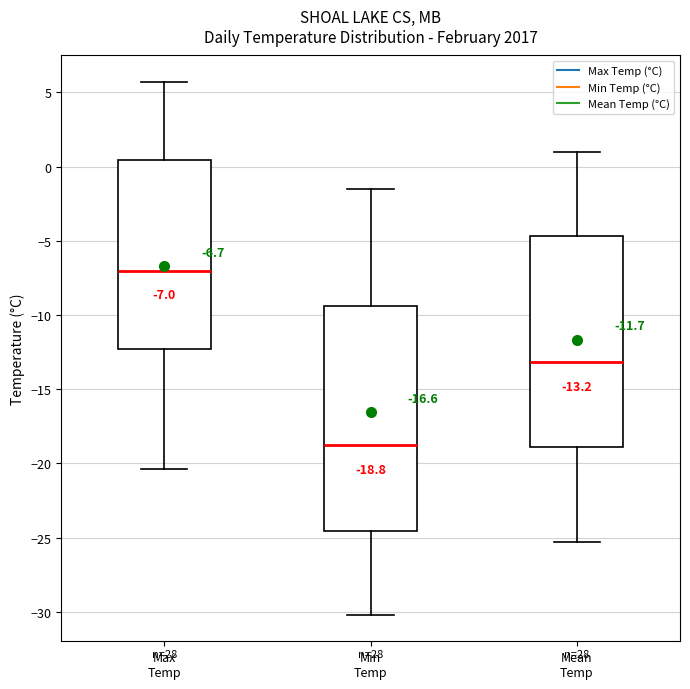

Comparing the boxes themselves (not the whiskers), which one is the tallest?

Min Temp